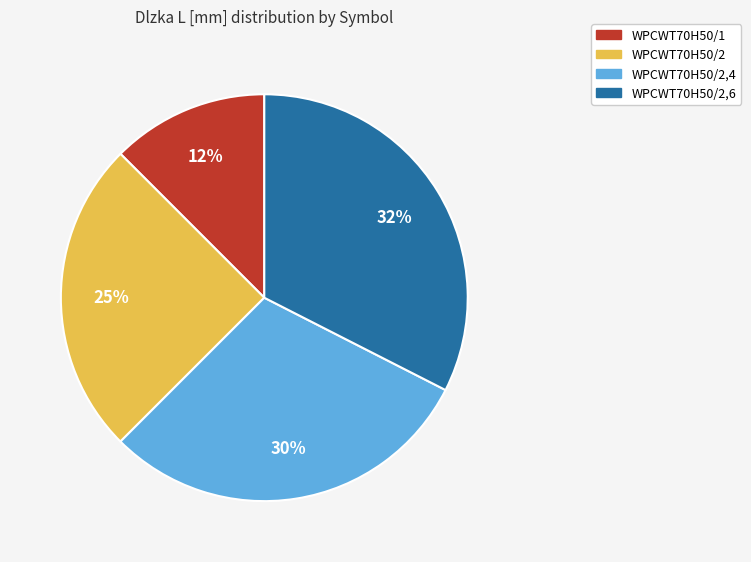

Count the number of slices in the pie.

4